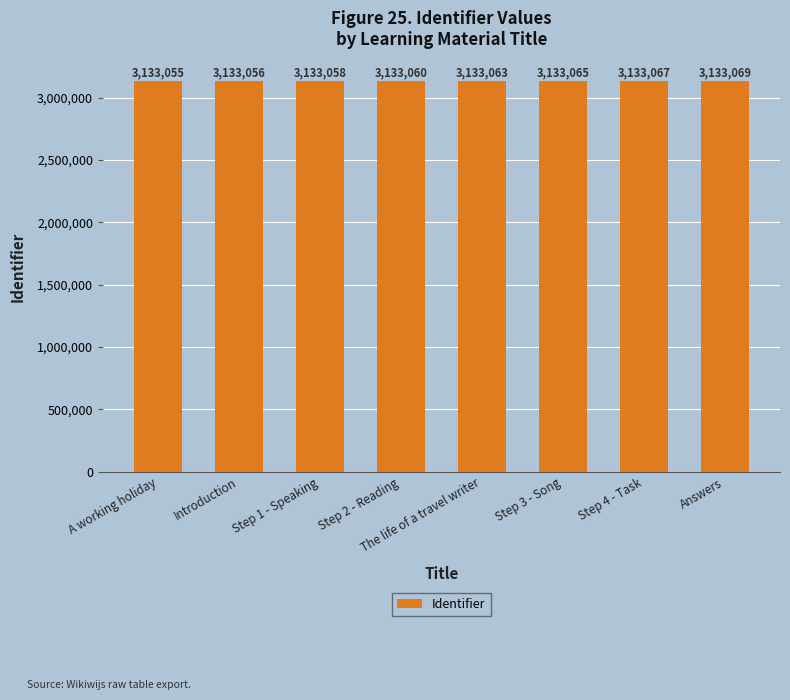

What is the minimum value shown in the chart?

3133055